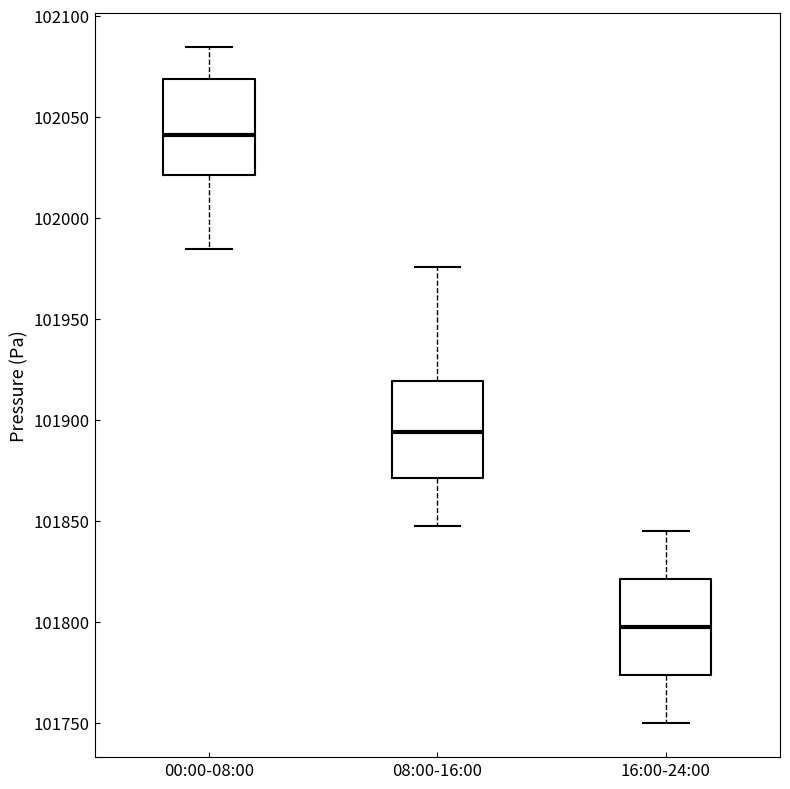

Where does the upper whisker of the box for 08:00-16:00 end on the y-axis? The values are not printed on the chart, so give them approximately, as read against the axis.

101975